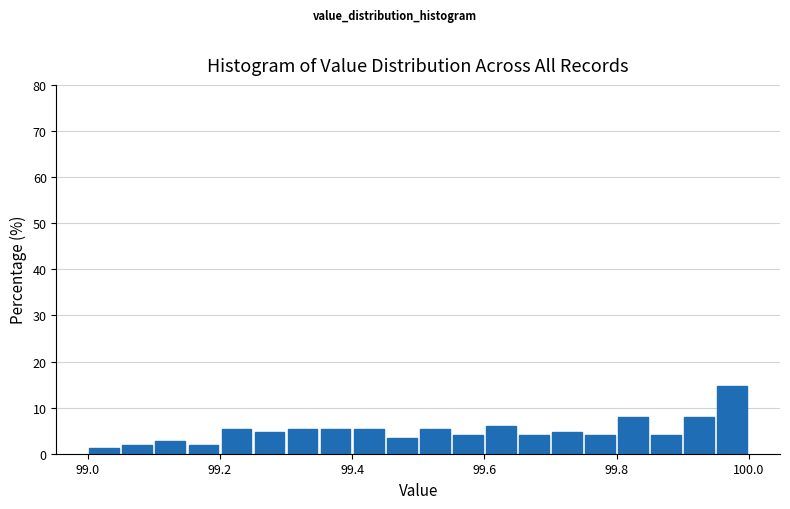

Read against the x-axis, roughly where is the centre of the tallest bar?

99.98